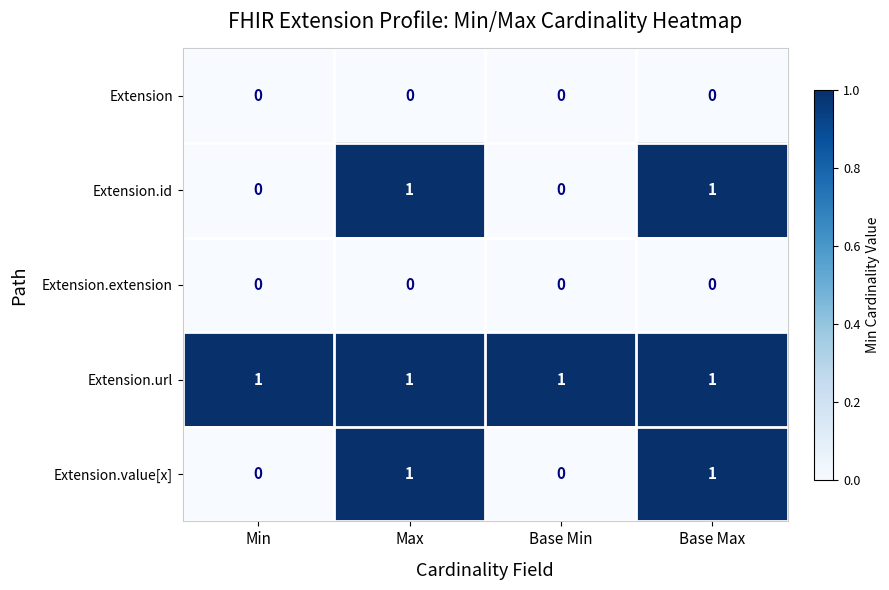

Reading left to right, what are all the values shown in this chart?

Extension: 0	0	0	0
Extension.id: 0	1	0	1
Extension.extension: 0	0	0	0
Extension.url: 1	1	1	1
Extension.value[x]: 0	1	0	1